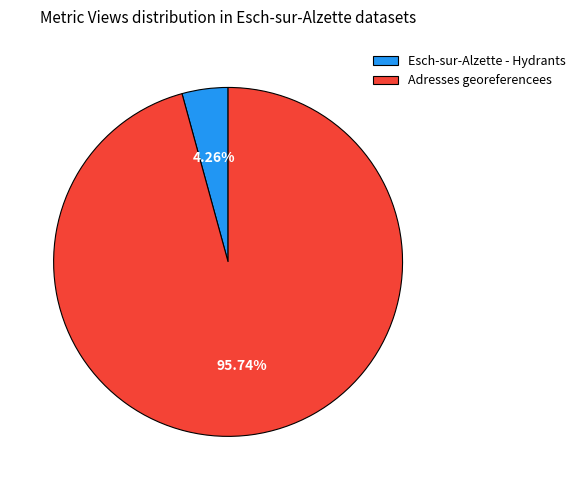

Which slice represents more than half of the pie?

Adresses georeferencees